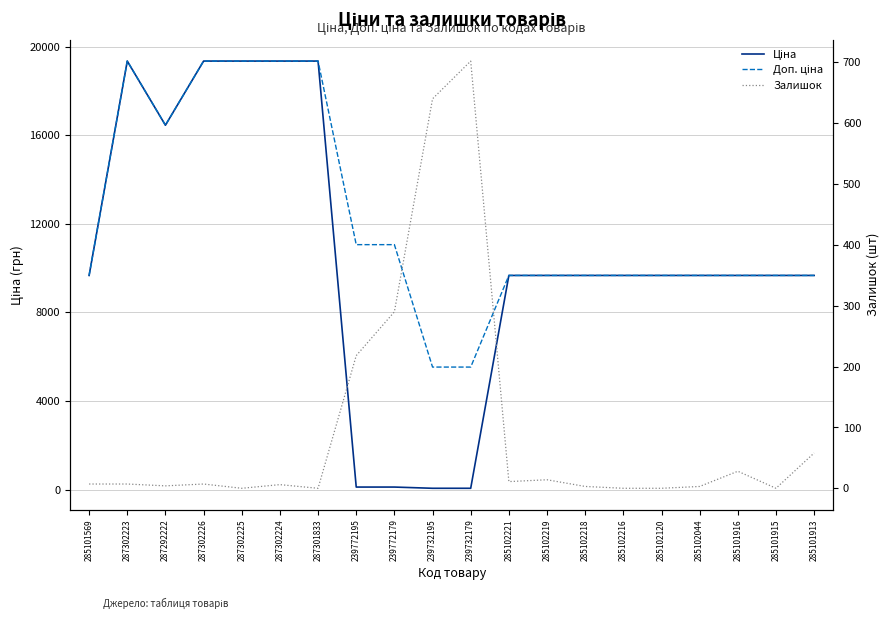

Reading left to right, extract all data points from this chart.

Ціна: 285101569=9664.7	287302223=19343.1	287292222=16448.2	287302226=19343.1	287302225=19343.1	287302224=19343.1	287301833=19343.1	239772195=110.5	239772179=110.5	239732195=55.3	239732179=55.3	285102221=9664.7	285102219=9664.7	285102218=9664.7	285102216=9664.7	285102120=9664.7	285102044=9664.7	285101916=9664.7	285101915=9664.7	285101913=9664.7
Доп. ціна: 285101569=9664.7	287302223=19343.1	287292222=16448.2	287302226=19343.1	287302225=19343.1	287302224=19343.1	287301833=19343.1	239772195=11055.0	239772179=11055.0	239732195=5528.0	239732179=5528.0	285102221=9664.7	285102219=9664.7	285102218=9664.7	285102216=9664.7	285102120=9664.7	285102044=9664.7	285101916=9664.7	285101915=9664.7	285101913=9664.7
Залишок: 285101569=7.0	287302223=7.0	287292222=4.0	287302226=7.0	287302225=0.0	287302224=6.0	287301833=0.0	239772195=218.0	239772179=290.0	239732195=640.0	239732179=702.0	285102221=11.0	285102219=14.0	285102218=3.0	285102216=0.0	285102120=0.0	285102044=3.0	285101916=28.0	285101915=0.0	285101913=58.0